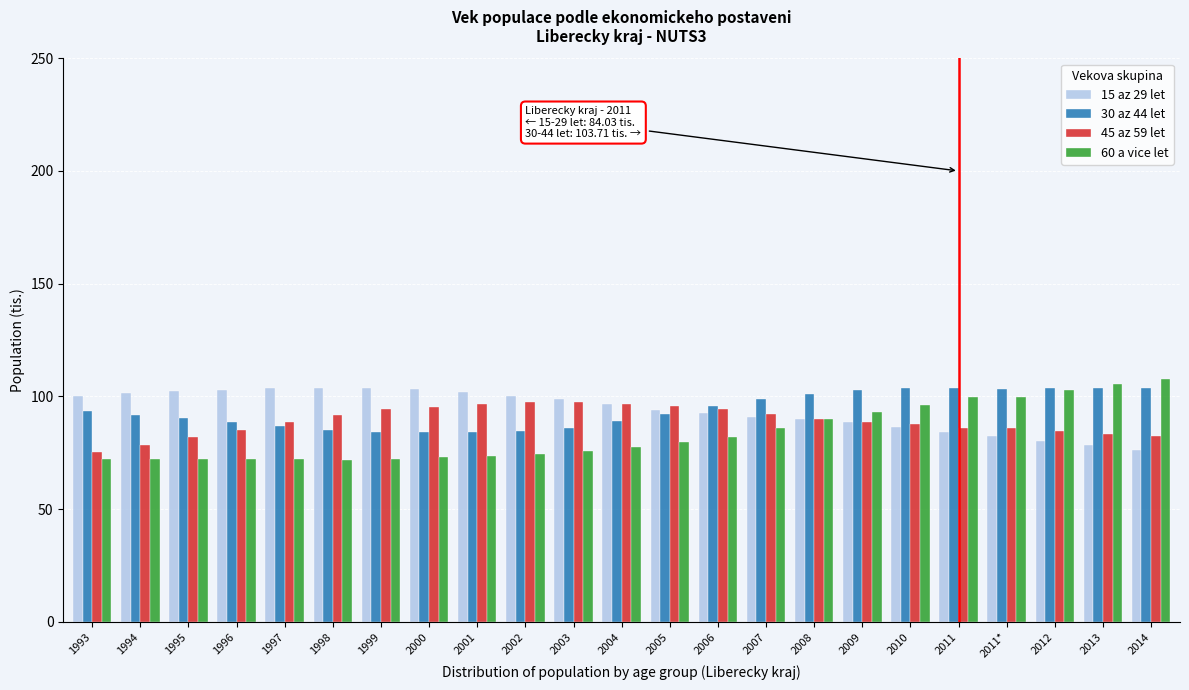

Is it true that 15 az 29 let equals 57.6 at 2011?

False